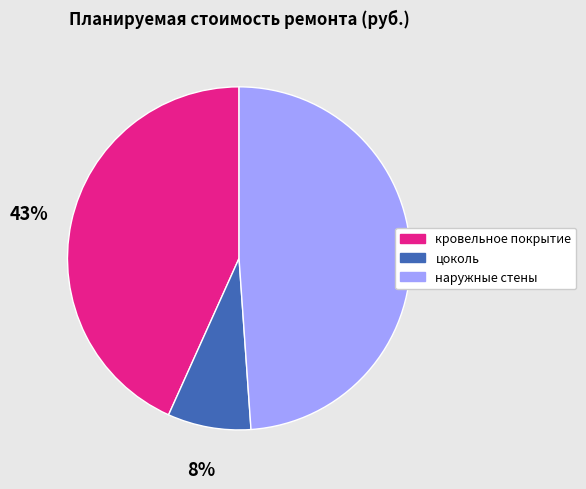

How many slices are in this pie chart?

3